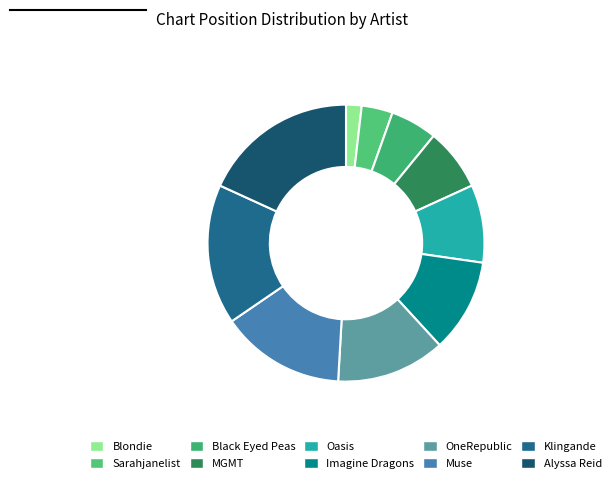

Count the number of slices in the pie.

10